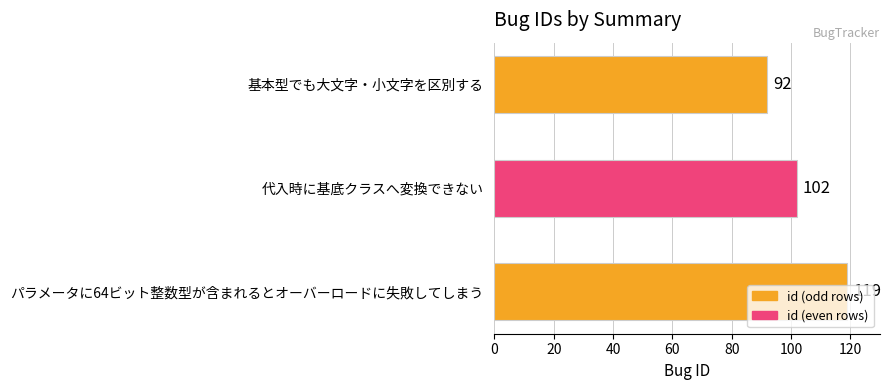

What is the difference between the values at 基本型でも大文字・小文字を区別する and 代入時に基底クラスへ変換できない?

10